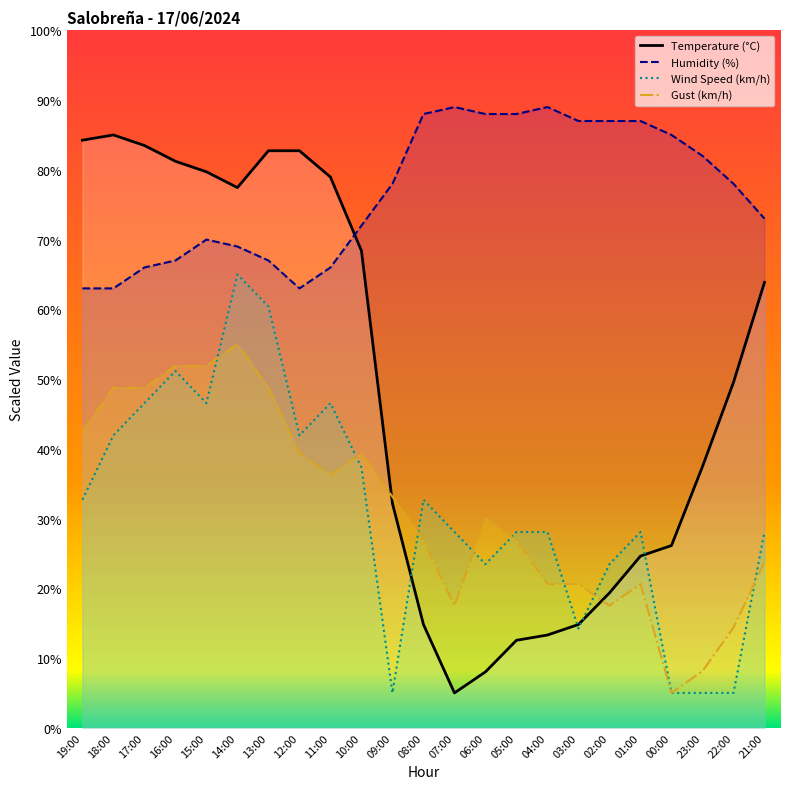

Which category has the lowest value in the Wind Speed (km/h) series?

09:00